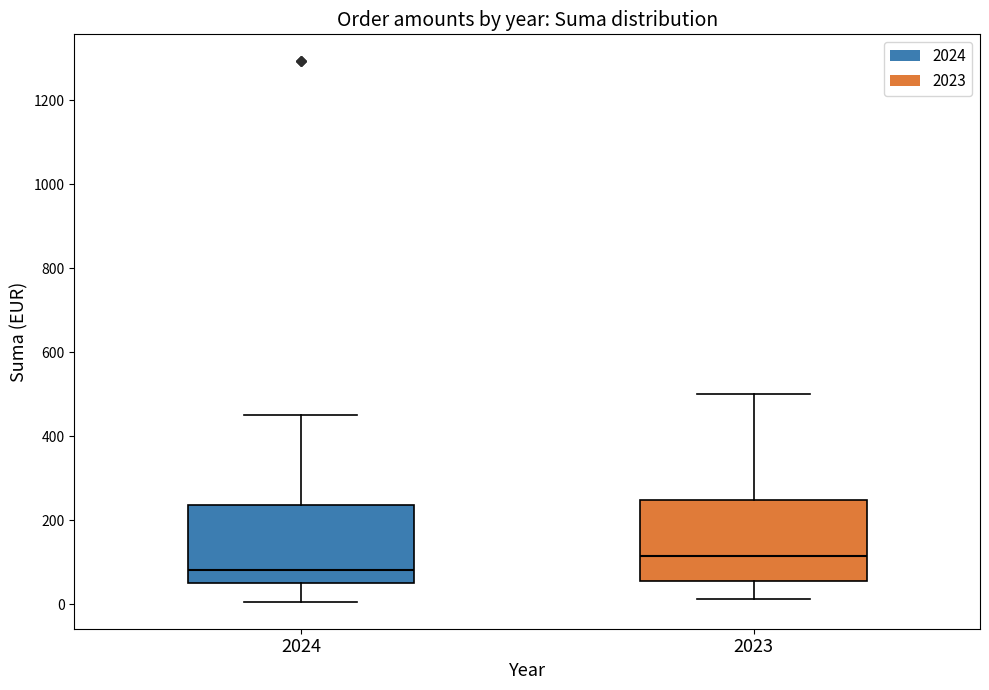

Which box has the lowest median line?

2024